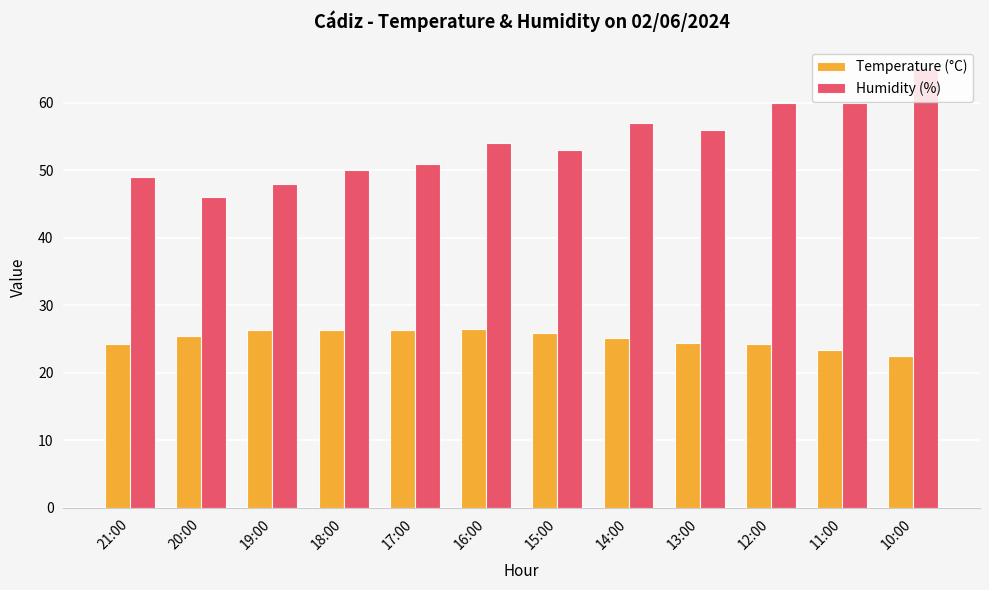

Is the value of Temperature (°C) at 20:00 greater than the value of Humidity (%) at 13:00?

No